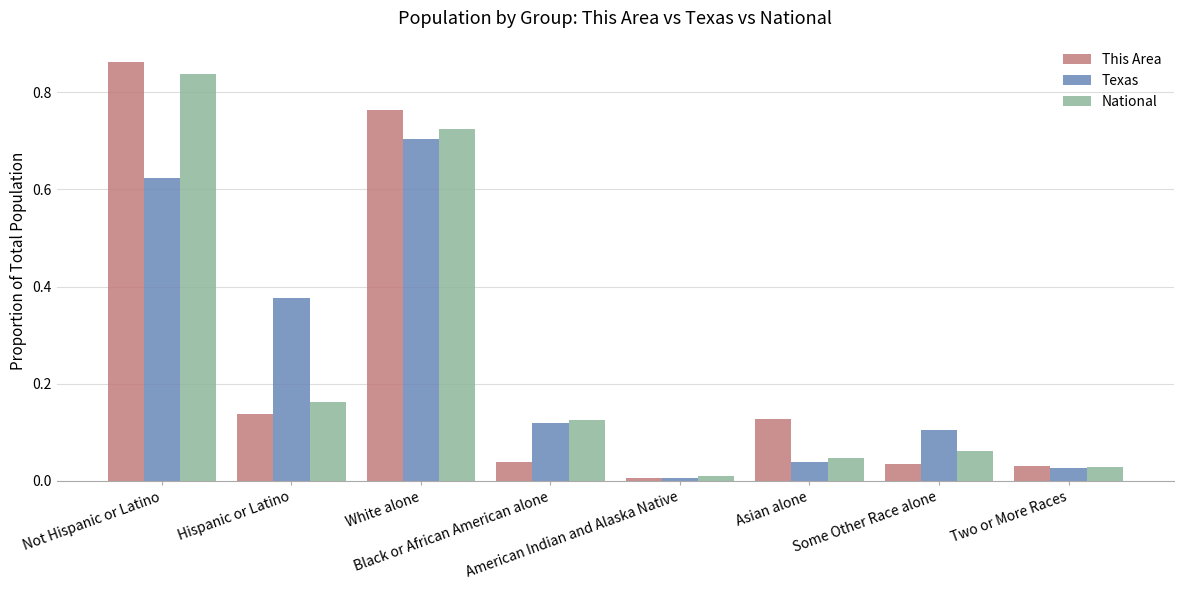

List the series in order of their overall mean, highest first.

This Area, Texas, National